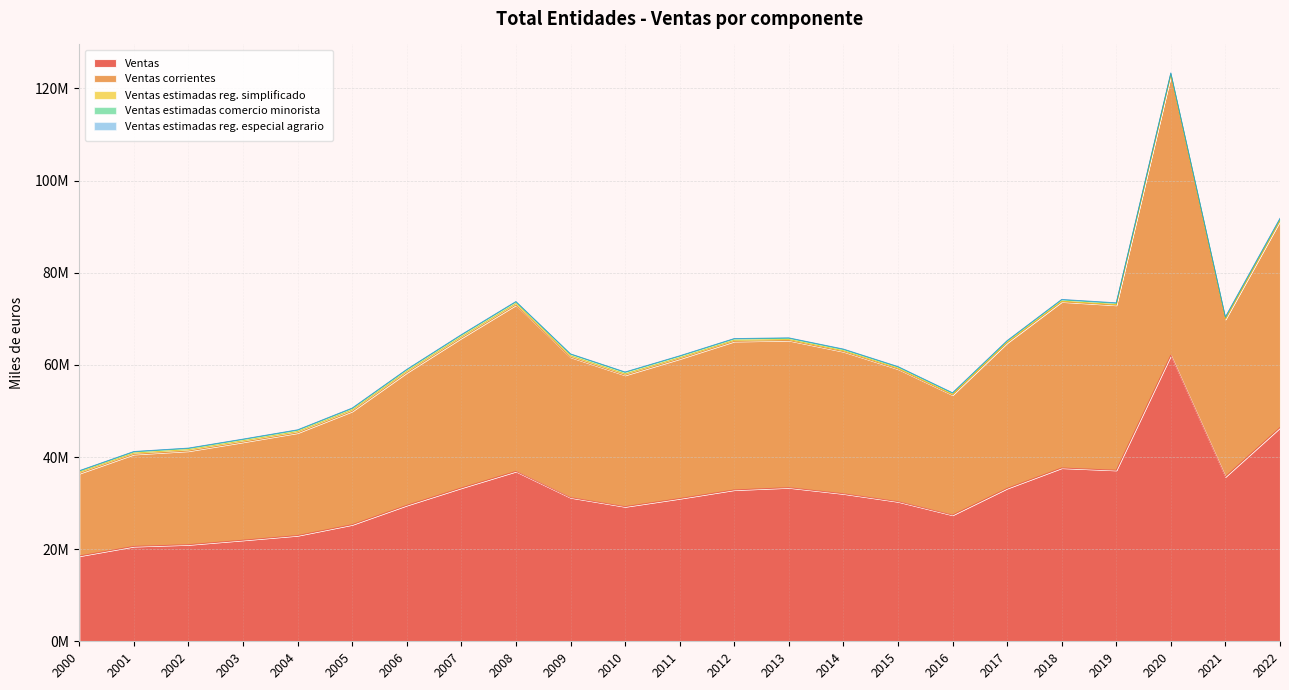

Reading right to left, extract all data points from this chart.

Ventas: 2022=46386524	2021=35728183	2020=62088335	2019=37129362	2018=37621261	2017=33189366	2016=27399561	2015=30316383	2014=32030817	2013=33348164	2012=32857075	2011=30982414	2010=29227316	2009=31192157	2008=36877768	2007=33280163	2006=29510504	2005=25314661	2004=22953872	2003=21944849	2002=20969632	2001=20599570	2000=18513882
Ventas corrientes: 2022=44870970	2021=34167660	2020=60839145	2019=35830525	2018=36074344	2017=31574667	2016=26063057	2015=28787540	2014=30851281	2013=31946128	2012=32242171	2011=30315584	2010=28529383	2009=30481949	2008=36120935	2007=32530397	2006=28791884	2005=24608334	2004=22274729	2003=21284702	2002=20325164	2001=19981259	2000=17910123
Ventas estimadas reg. simplificado: 2022=125570	2021=119017	2020=70485	2019=124970	2018=125728	2017=133580	2016=132250	2015=182186	2014=189680	2013=202780	2012=241250	2011=263942	2010=278712	2009=295379	2008=325153	2007=328015	2006=322695	2005=316593	2004=303792	2003=296469	2002=294976	2001=276035	2000=288818
Ventas estimadas comercio minorista: 2022=306626	2021=298974	2020=291568	2019=291638	2018=290640	2017=270251	2016=266968	2015=266276	2014=274011	2013=283841	2012=292019	2011=318144	2010=339417	2009=343127	2008=337017	2007=326874	2006=310933	2005=296501	2004=289063	2003=286080	2002=268417	2001=265709	2000=244837
Ventas estimadas reg. especial agrario: 2022=127816	2021=103578	2020=92449	2019=96323	2018=91487	2017=94467	2016=84870	2015=81775	2014=89095	2013=85366	2012=81635	2011=84744	2010=79804	2009=71702	2008=94663	2007=94876	2006=84992	2005=93233	2004=86287	2003=77598	2002=81075	2001=76566	2000=70104